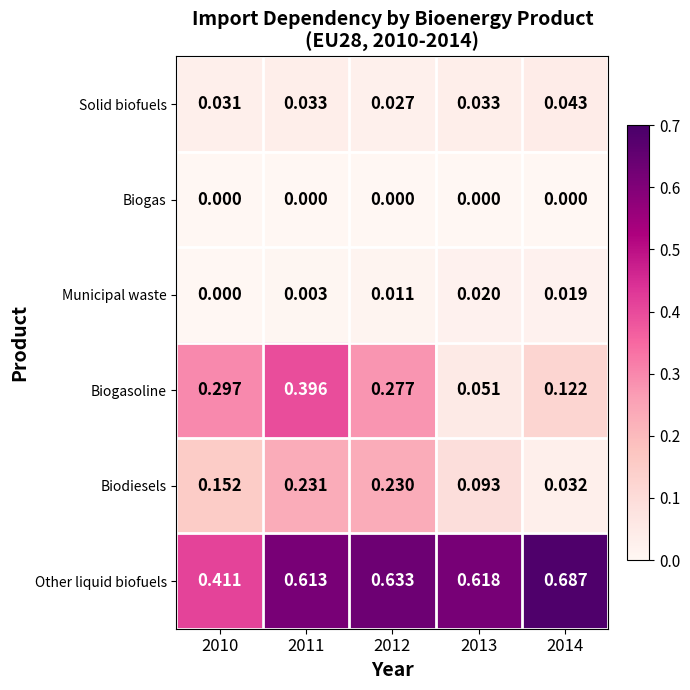

Rank the series by their maximum value, from lowest to highest.

Biogas, Municipal waste, Solid biofuels, Biodiesels, Biogasoline, Other liquid biofuels